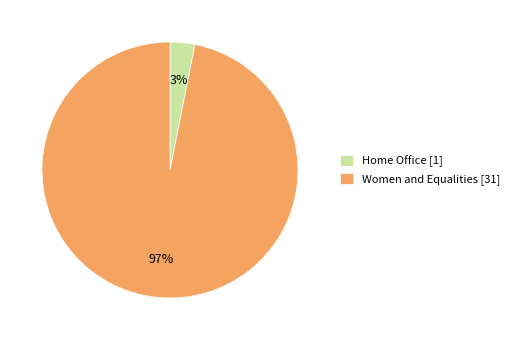

To the nearest percent, what percentage of the pie is Home Office?

3%